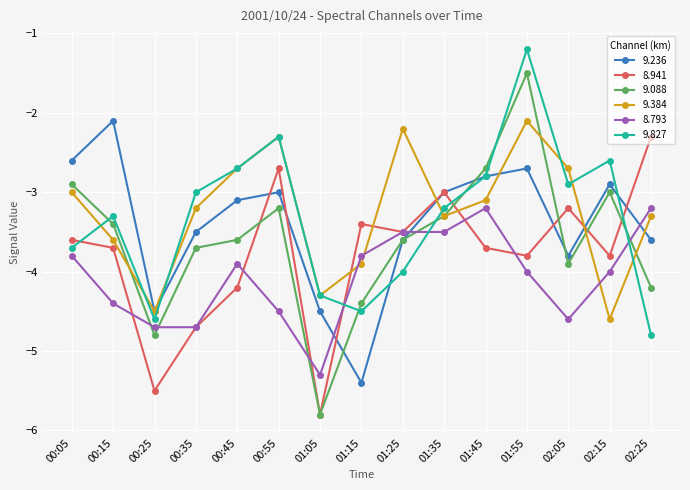

What is the spread (max minus min) of values at 00:55?

2.2